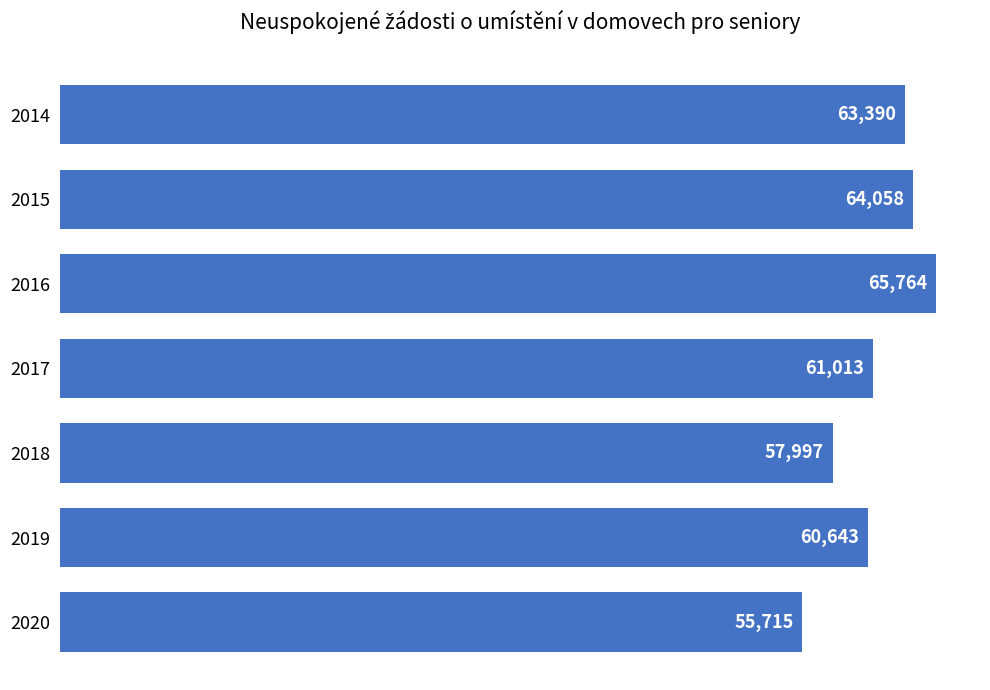

What is the difference between the maximum and minimum values?

10049